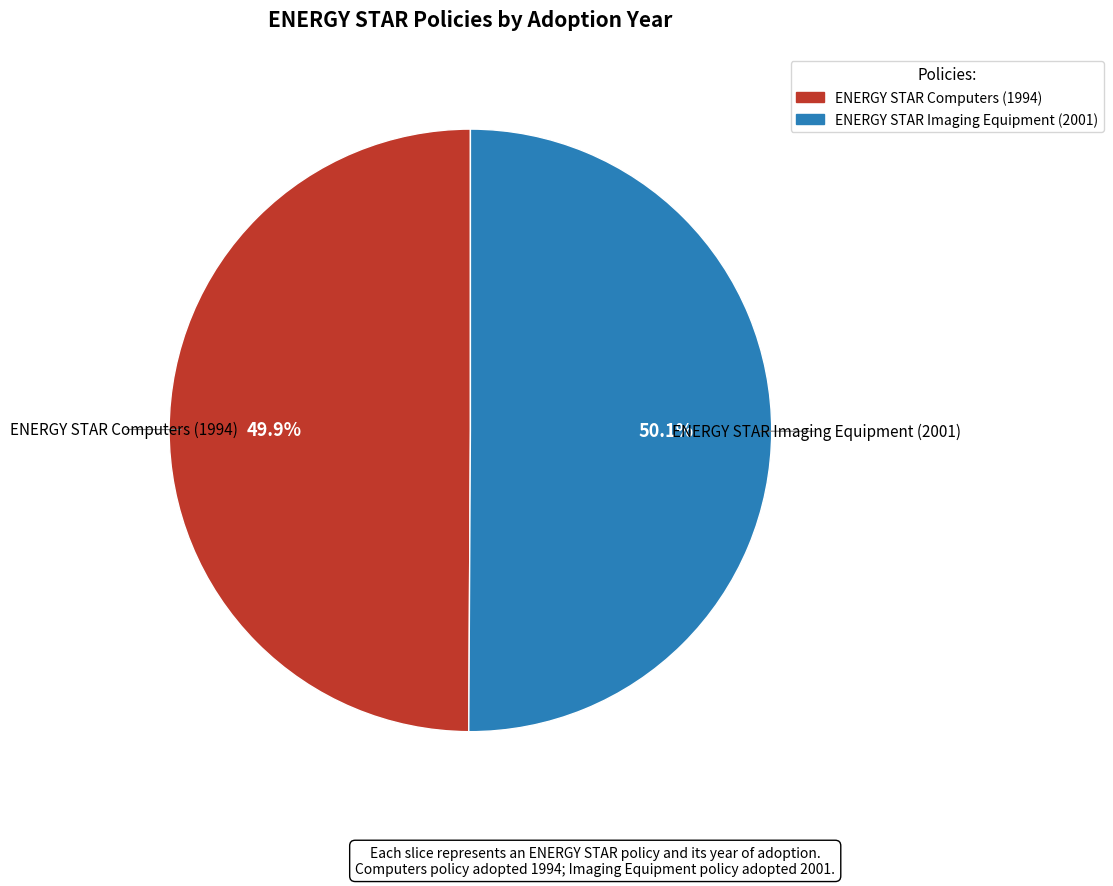

What portion of the pie excludes ENERGY STAR Imaging Equipment (2001)?

49.9%